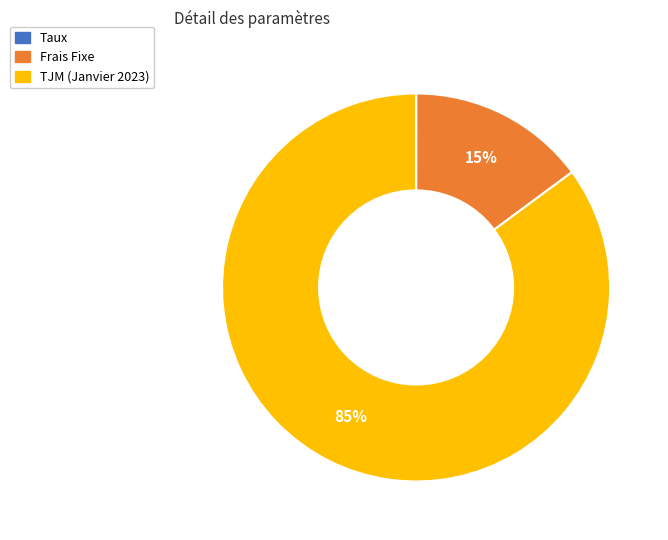

True or false: TJM (Janvier 2023) accounts for 95% of the total.

False